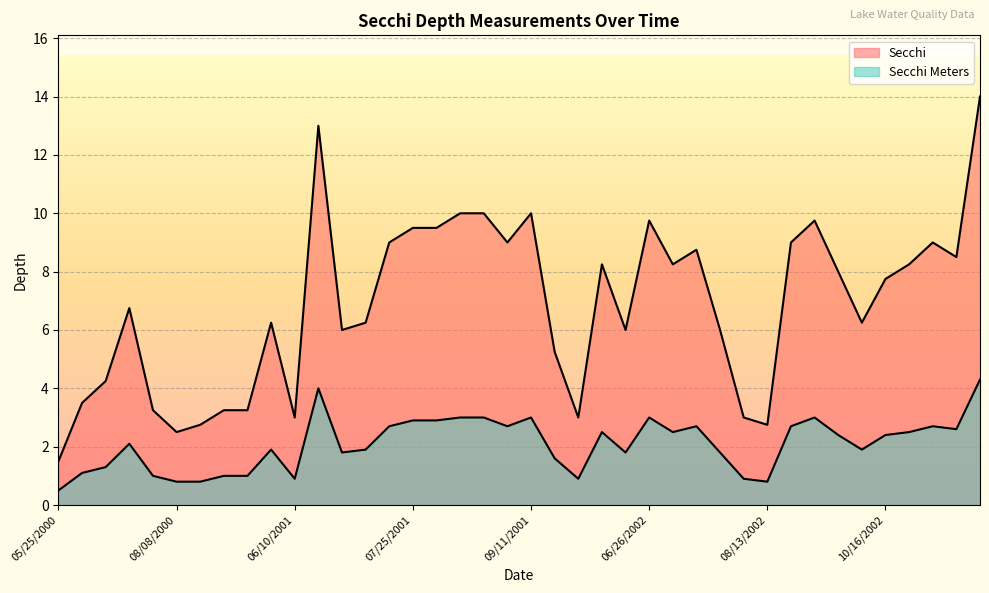

Reading left to right, list all the values displayed in this chart.

Secchi: 1.5	3.5	4.2	6.8	3.2	2.5	2.8	3.2	3.2	6.2	3.0	13.0	6.0	6.2	9.0	9.5	9.5	10.0	10.0	9.0	10.0	5.2	3.0	8.2	6.0	9.8	8.2	8.8	6.0	3.0	2.8	9.0	9.8	8.0	6.2	7.8	8.2	9.0	8.5	14.0
Secchi Meters: 0.5	1.1	1.3	2.1	1.0	0.8	0.8	1.0	1.0	1.9	0.9	4.0	1.8	1.9	2.7	2.9	2.9	3.0	3.0	2.7	3.0	1.6	0.9	2.5	1.8	3.0	2.5	2.7	1.8	0.9	0.8	2.7	3.0	2.4	1.9	2.4	2.5	2.7	2.6	4.3